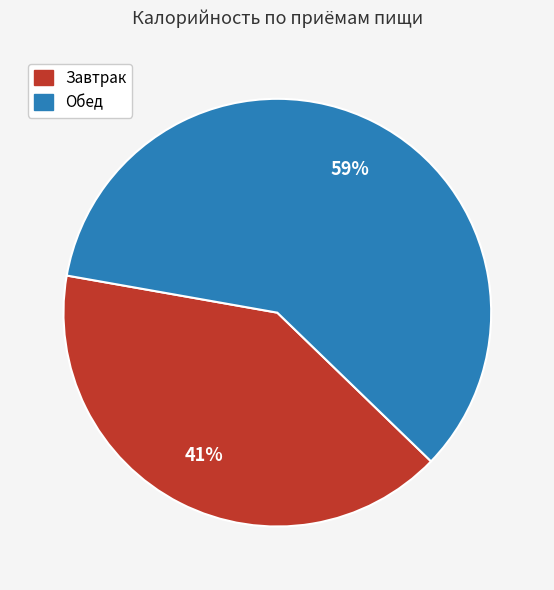

Which category has the biggest portion of the pie?

Обед